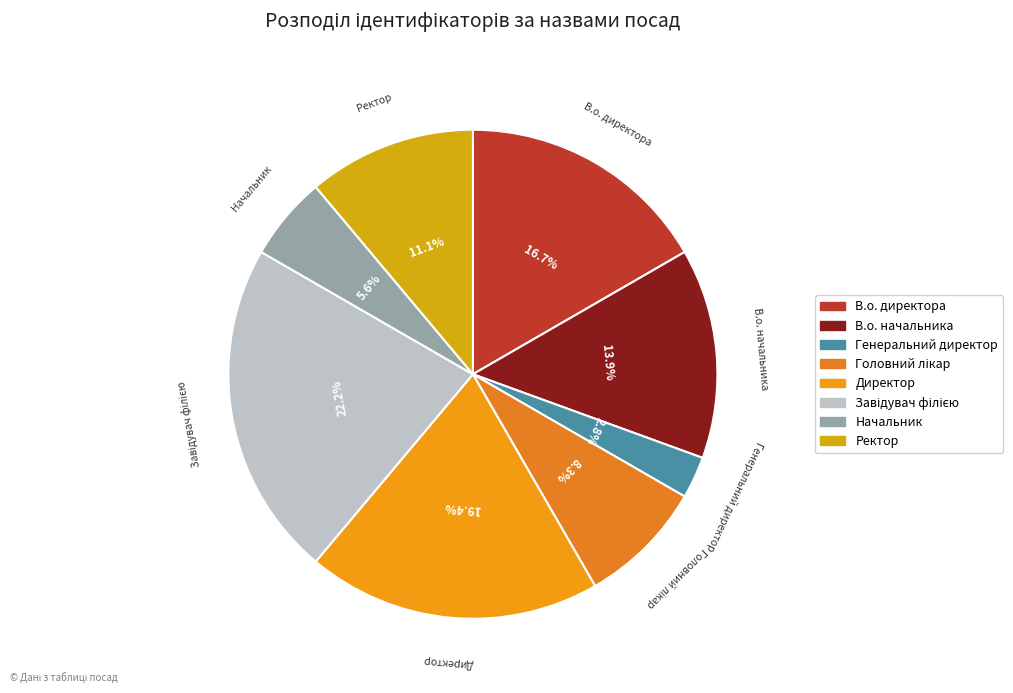

The Генеральний директор slice represents 3% of the pie. True or false?

True